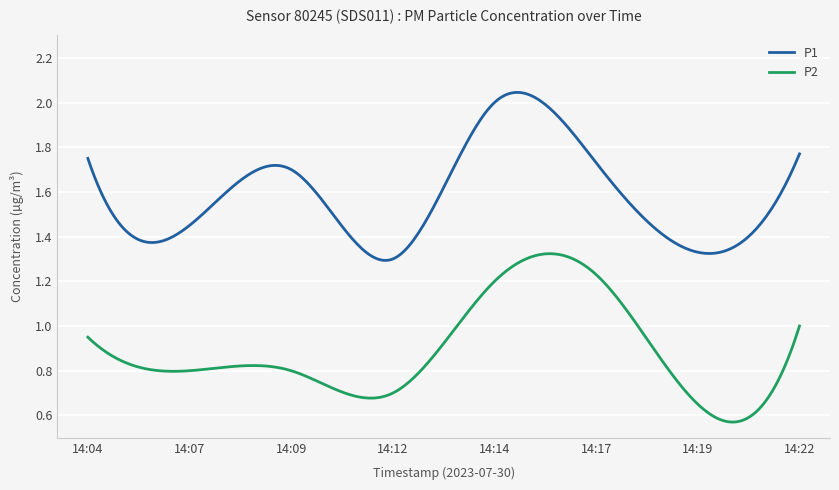

True or false: P2 and P1 intersect in this chart.

False